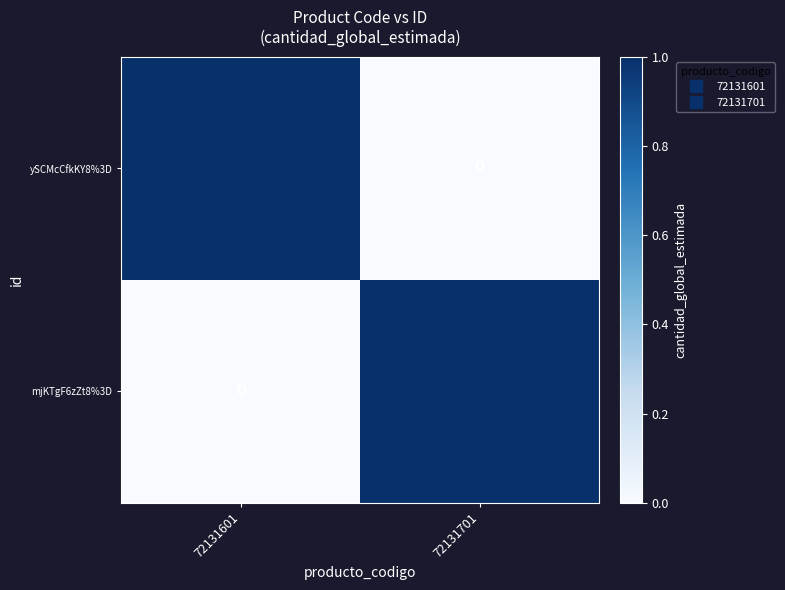

Where is ySCMcCfkKY8%3D nearest to the value 0?

72131701